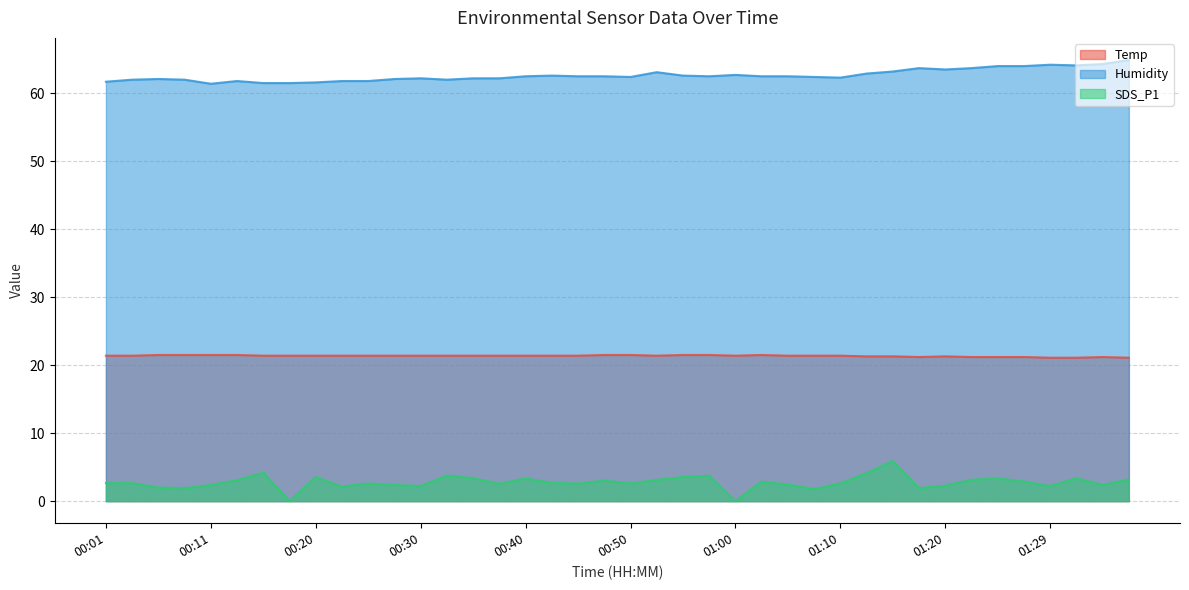

What is the difference between the maximum and minimum values in the SDS_P1 series?

5.9